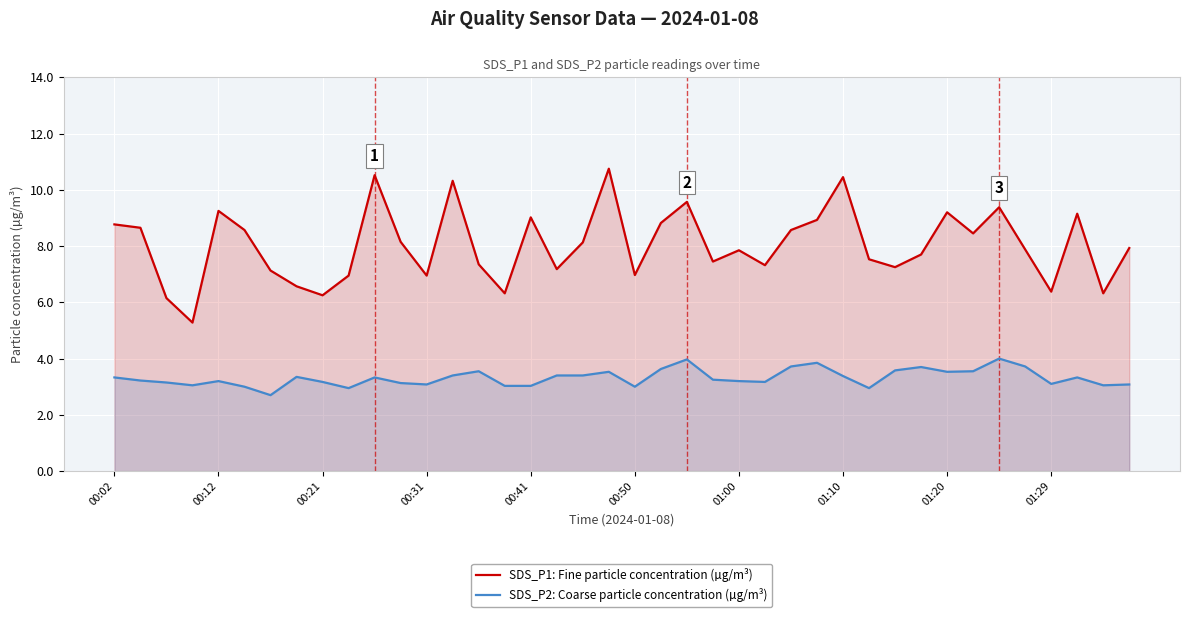

What is the greatest value displayed?

10.8